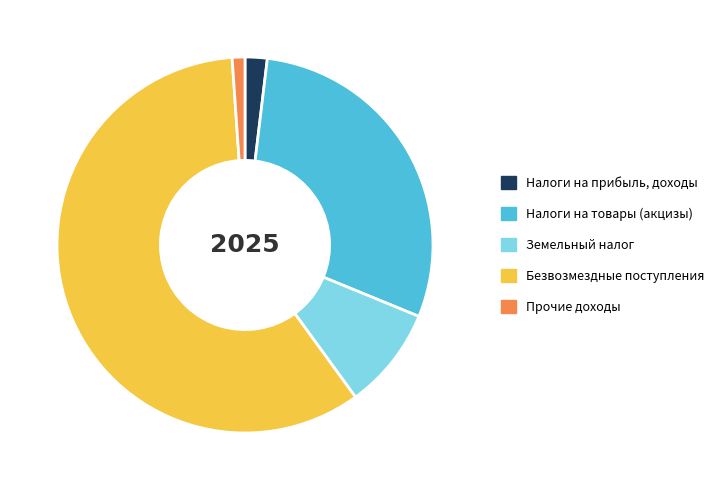

What is the majority slice?

Безвозмездные поступления